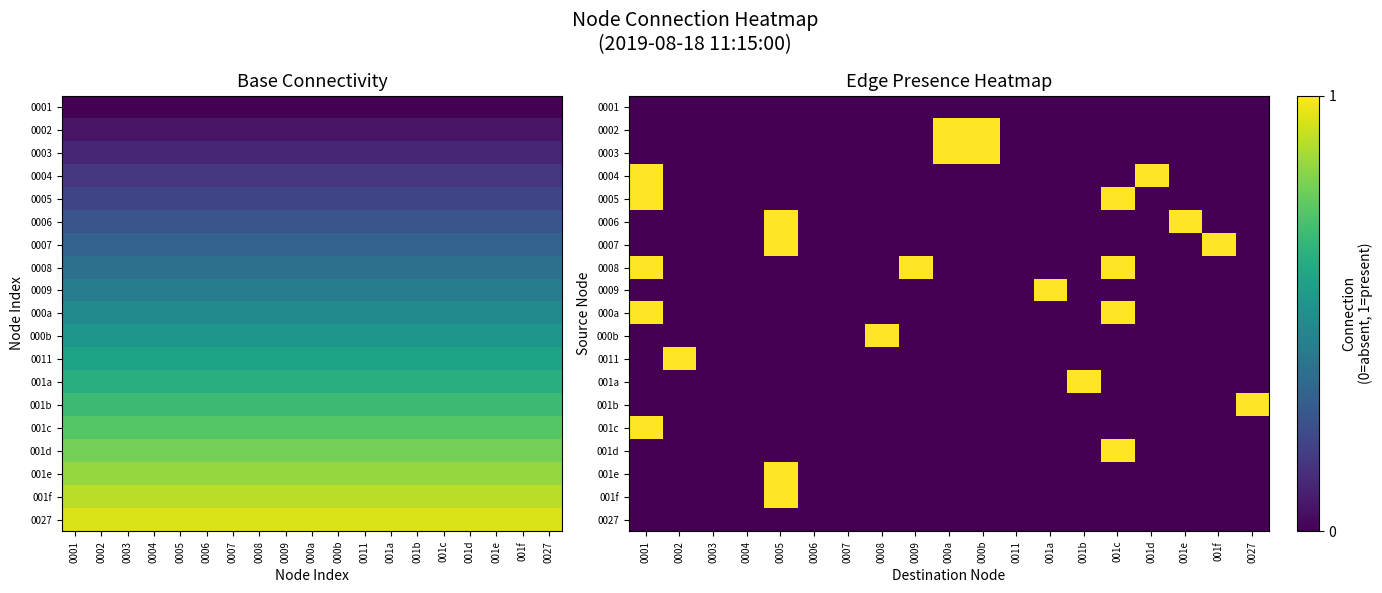

Is the value of 0002 at 0007 greater than the value of 000b at 001f?

No